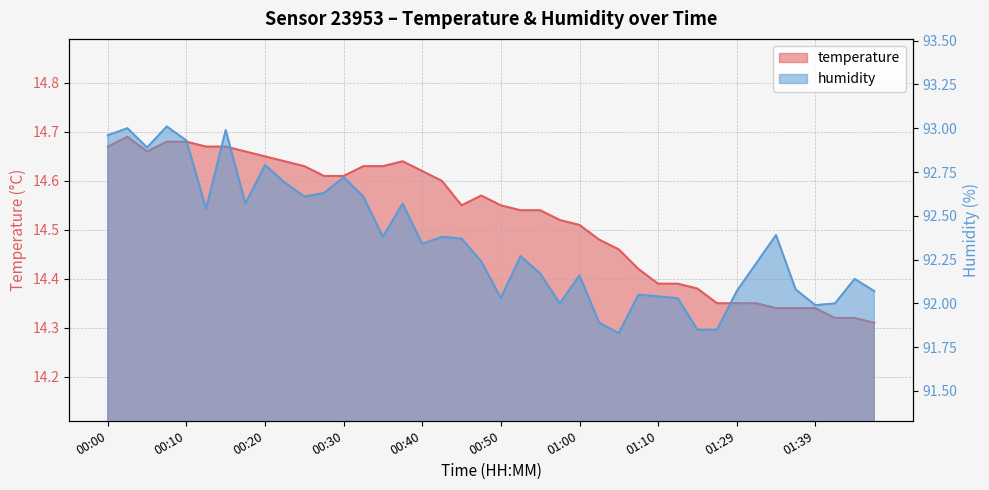

True or false: humidity has a value of 92.1 at 01:37.

True